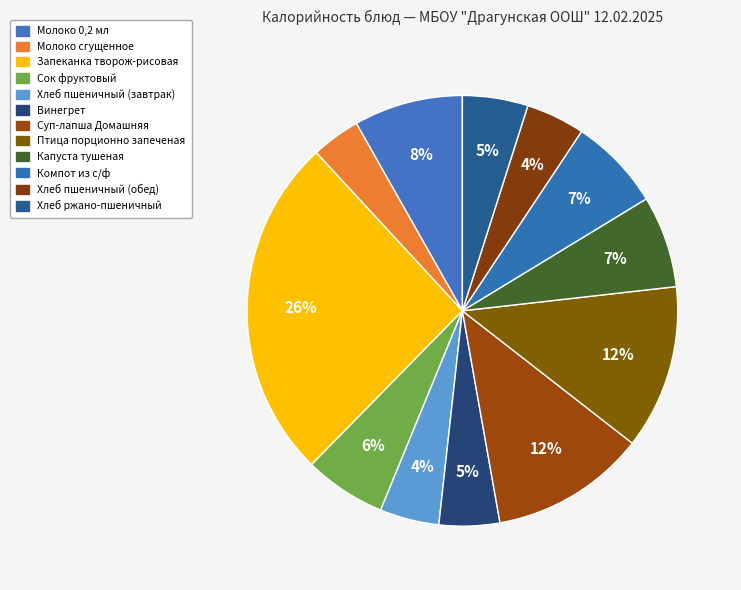

How many segments does this pie chart have?

12